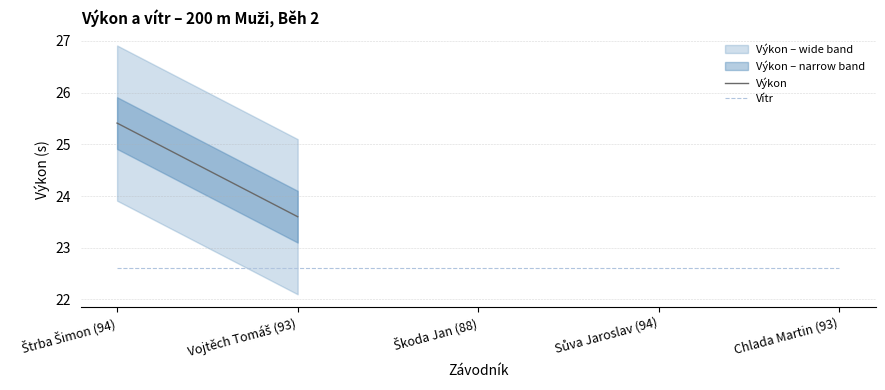

Is it true that Vítr equals 38.7 at Sůva Jaroslav (94)?

False